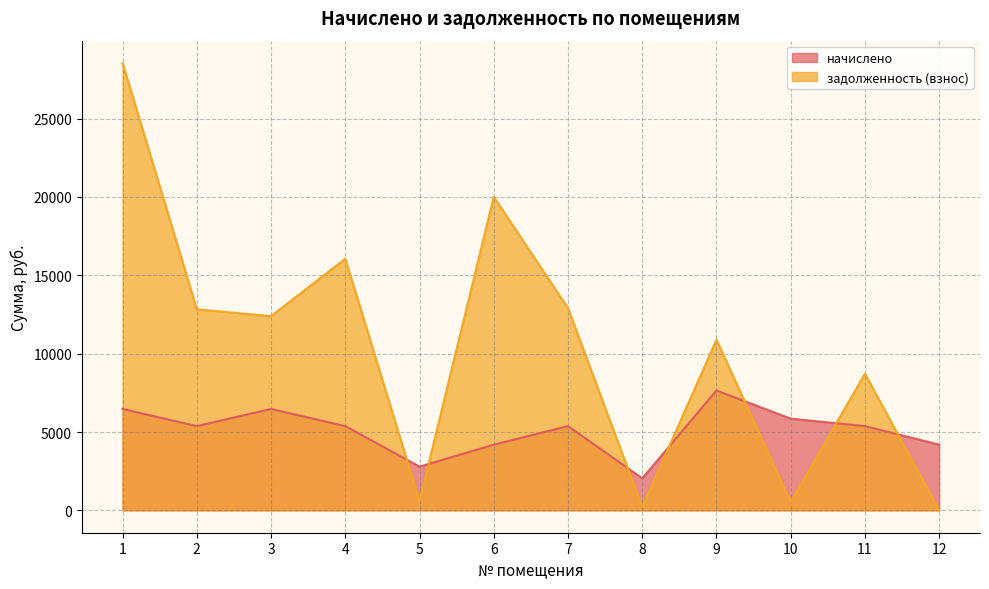

True or false: задолженность (взнос) has more than 1 interior local peaks.

True